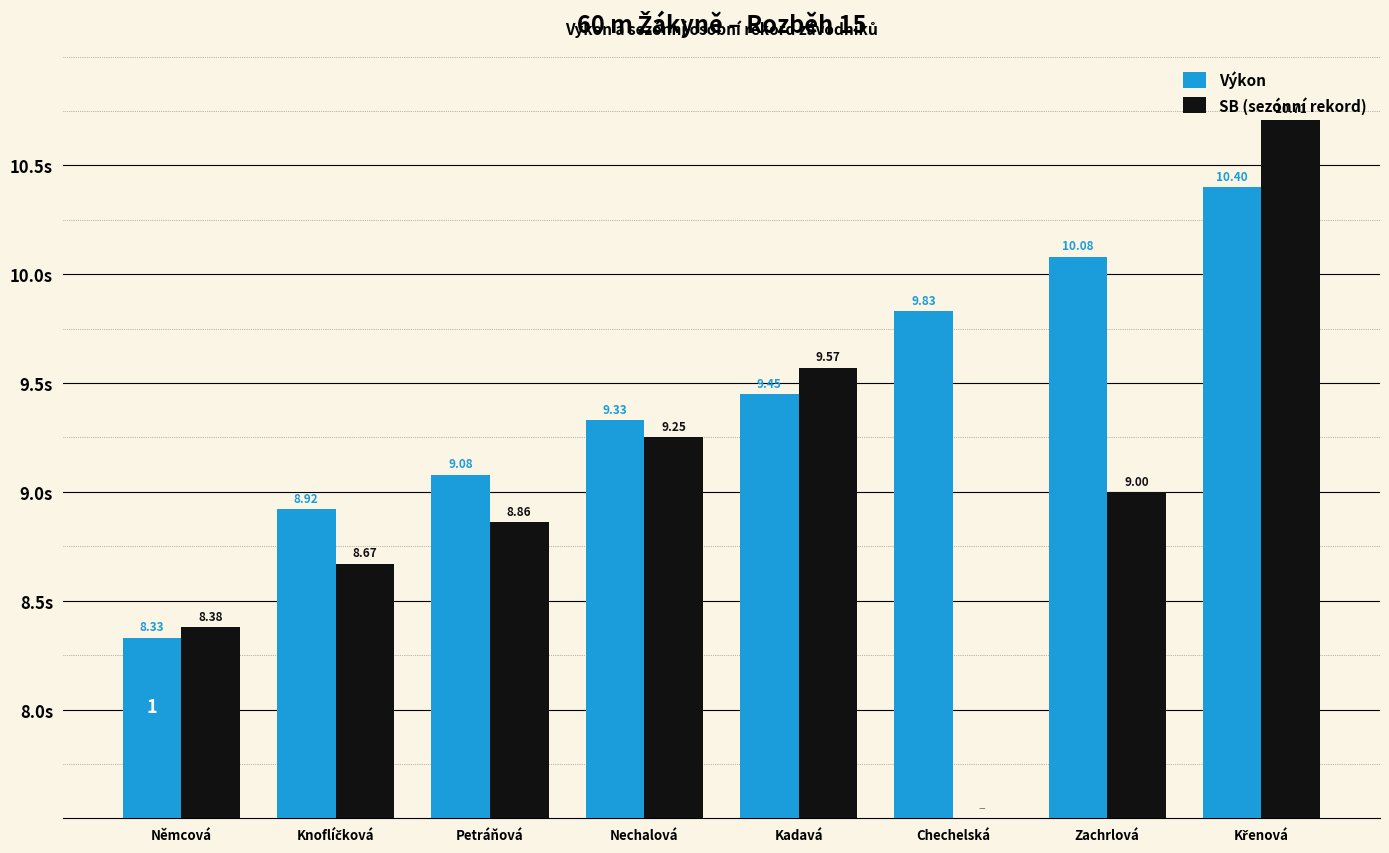

At how many categories does at least one series exceed 2?

8